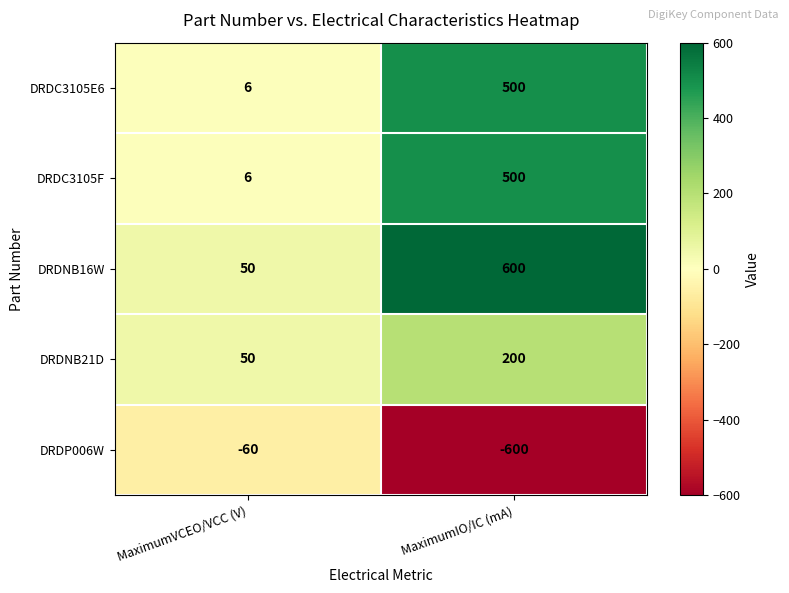

What is the sum of the DRDNB21D values at MaximumIO/IC (mA) and MaximumVCEO/VCC (V)?

250